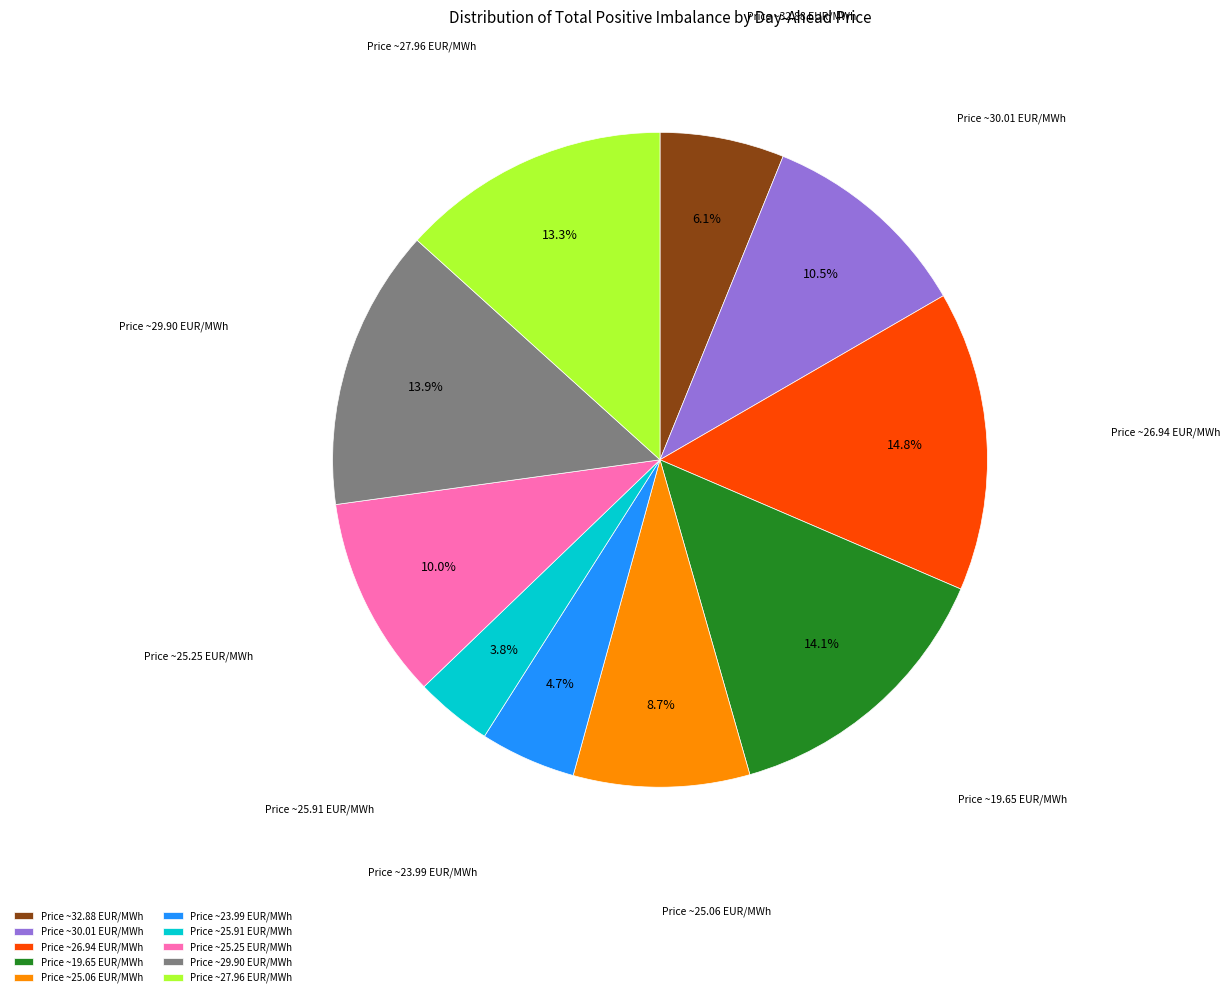

What is the smallest slice in the pie chart?

Price ~25.91 EUR/MWh